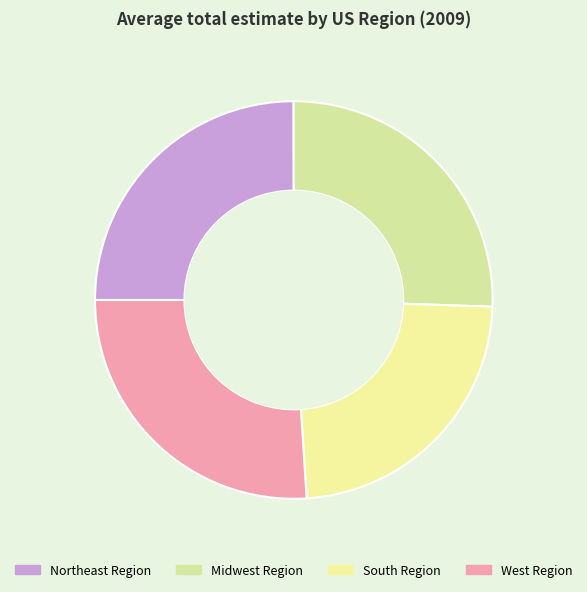

To the nearest percent, what is the difference between the largest and smallest slice percentages?

3%